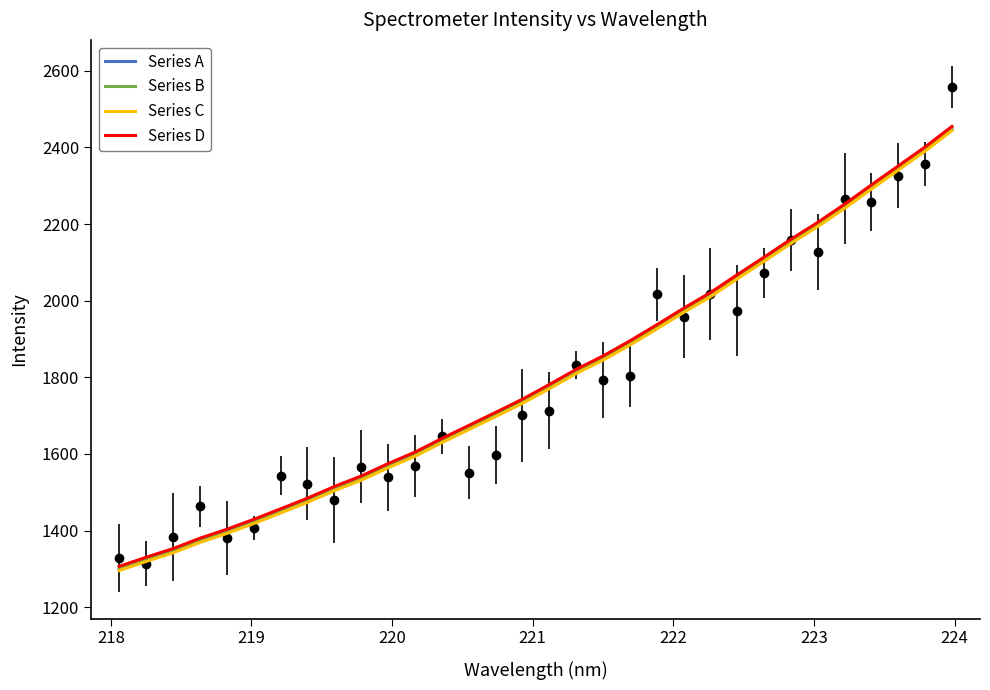

True or false: Series A and Series B intersect in this chart.

False